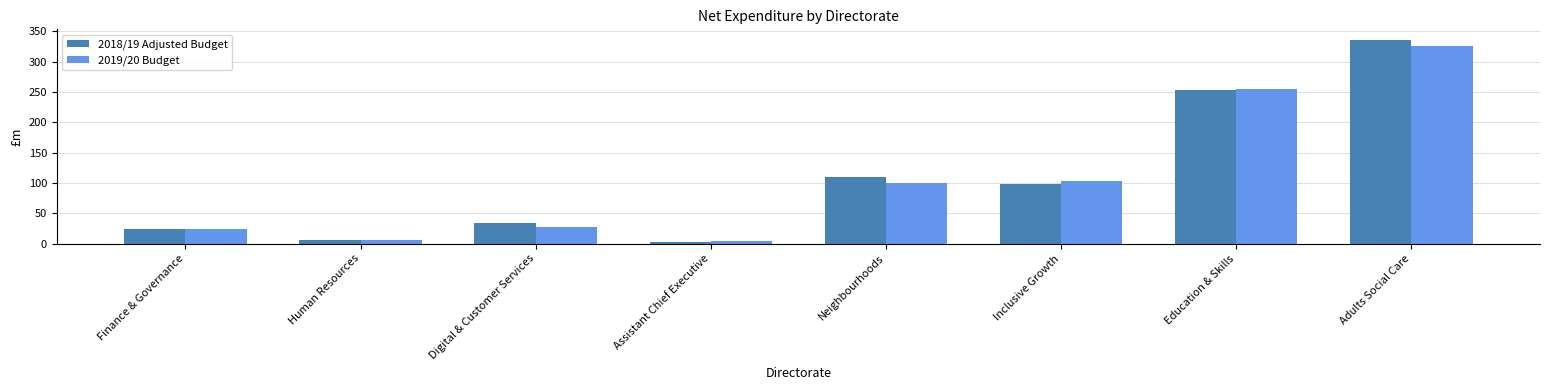

What position from the left is Finance & Governance?

1